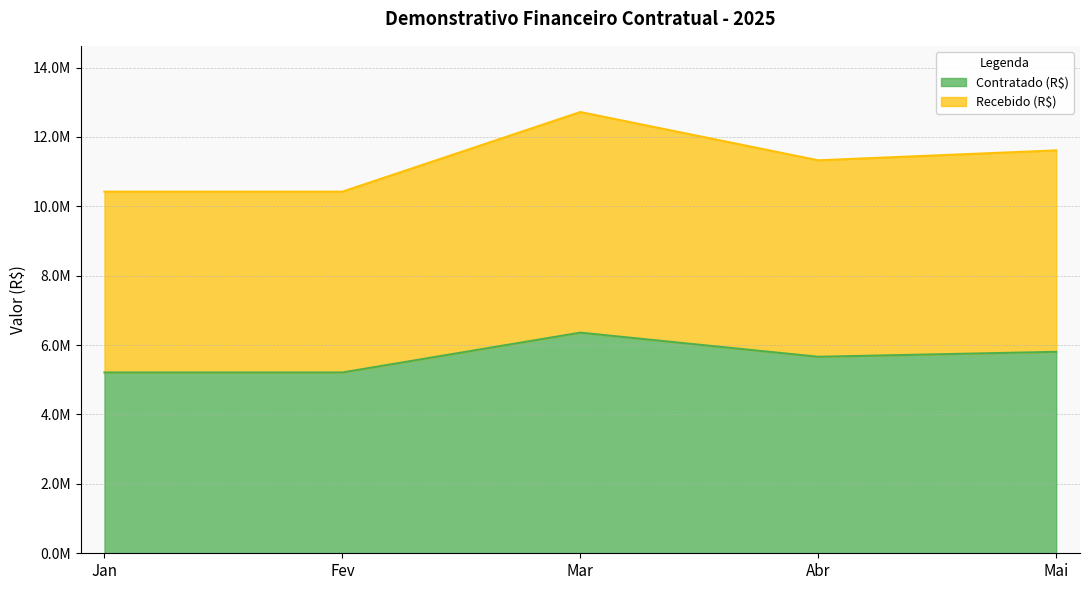

Reading right to left, what are all the values shown in this chart?

Contratado (R$): 5805795.7	5662809.9	6358467.5	5210812.0	5210812.0
Recebido (R$): 11611591.4	11325619.8	12716934.9	10421624.0	10421624.0